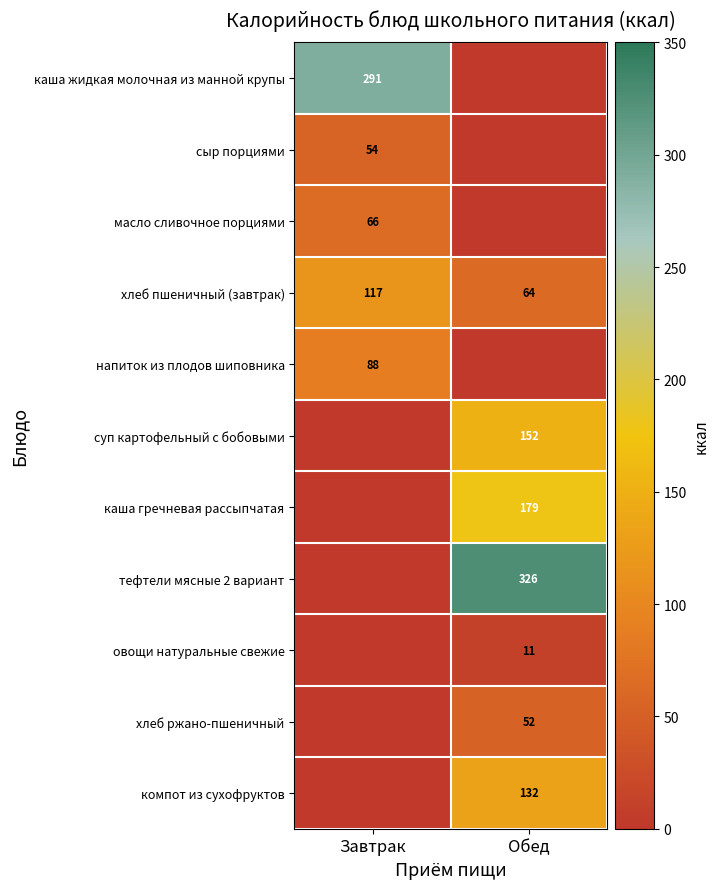

At which category does the chart reach its minimum across all series?

Обед